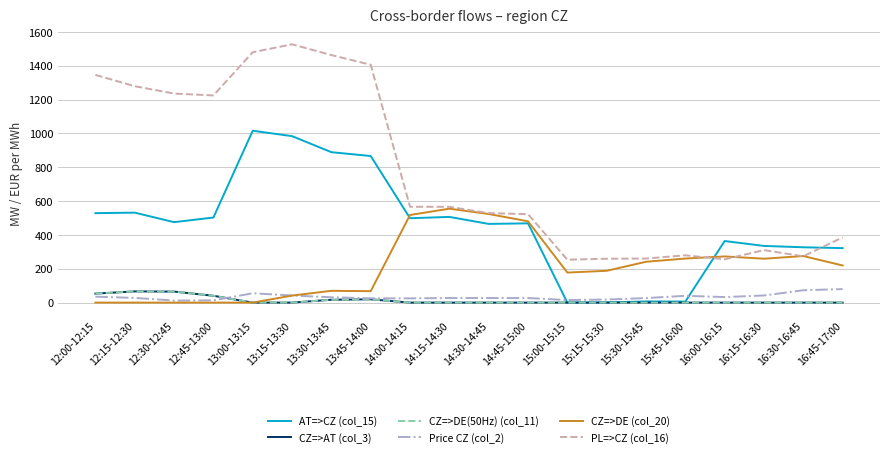

Which has a higher value, 14:30-14:45 or 13:45-14:00?

13:45-14:00